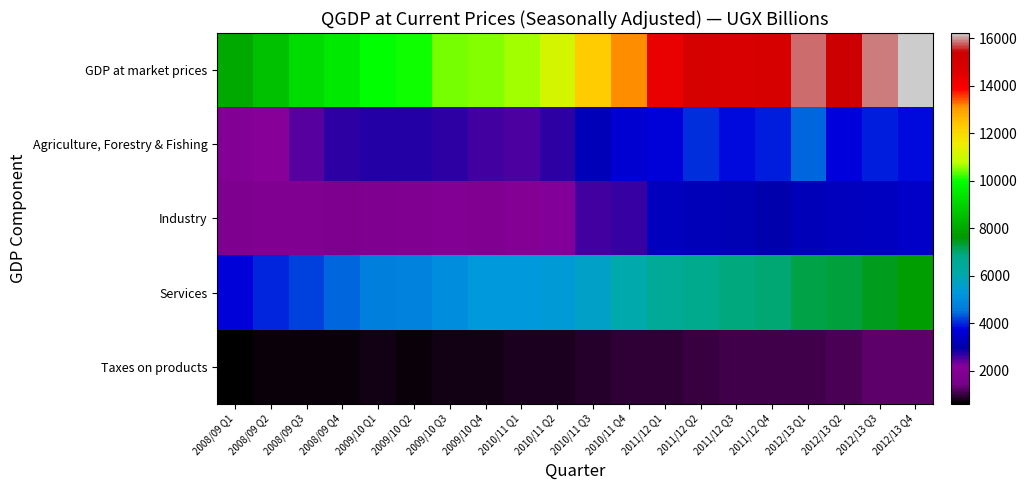

Reading left to right, transcribe all the data shown in this chart.

GDP at market prices: 2008/09 Q1=7998.3	2008/09 Q2=8568.3	2008/09 Q3=9148.3	2008/09 Q4=9461.6	2009/10 Q1=9994.9	2009/10 Q2=10042.5	2009/10 Q3=10457.5	2009/10 Q4=10491.7	2010/11 Q1=10639.8	2010/11 Q2=11149.7	2010/11 Q3=12264.4	2010/11 Q4=13151.6	2011/12 Q1=14378.3	2011/12 Q2=14996.1	2011/12 Q3=14869.4	2011/12 Q4=14895.1	2012/13 Q1=15838.2	2012/13 Q2=15400.0	2012/13 Q3=15905.8	2012/13 Q4=16224.6
Agriculture, Forestry & Fishing: 2008/09 Q1=1975.3	2008/09 Q2=2123.4	2008/09 Q3=2452.4	2008/09 Q4=2705.5	2009/10 Q1=2749.8	2009/10 Q2=2740.8	2009/10 Q3=2716.5	2009/10 Q4=2567.8	2010/11 Q1=2517.1	2010/11 Q2=2724.7	2010/11 Q3=3204.9	2010/11 Q4=3576.4	2011/12 Q1=3678.5	2011/12 Q2=4038.9	2011/12 Q3=3794.9	2011/12 Q4=3902.3	2012/13 Q1=4389.5	2012/13 Q2=3767.2	2012/13 Q3=3933.3	2012/13 Q4=3797.5
Industry: 2008/09 Q1=1721.9	2008/09 Q2=1828.3	2008/09 Q3=1850.4	2008/09 Q4=1677.9	2009/10 Q1=1791.7	2009/10 Q2=1839.4	2009/10 Q3=1954.2	2009/10 Q4=1835.6	2010/11 Q1=2015.2	2010/11 Q2=2242.1	2010/11 Q3=2564.0	2010/11 Q4=2620.9	2011/12 Q1=3256.2	2011/12 Q2=3217.5	2011/12 Q3=3133.4	2011/12 Q4=2988.8	2012/13 Q1=3168.1	2012/13 Q2=3275.9	2012/13 Q3=3287.4	2012/13 Q4=3411.5
Services: 2008/09 Q1=3706.3	2008/09 Q2=3958.7	2008/09 Q3=4158.7	2008/09 Q4=4410.8	2009/10 Q1=4733.5	2009/10 Q2=4760.5	2009/10 Q3=5046.1	2009/10 Q4=5321.2	2010/11 Q1=5302.7	2010/11 Q2=5363.7	2010/11 Q3=5638.7	2010/11 Q4=6050.1	2011/12 Q1=6482.6	2011/12 Q2=6757.0	2011/12 Q3=6896.5	2011/12 Q4=6959.1	2012/13 Q1=7229.5	2012/13 Q2=7269.6	2012/13 Q3=7475.2	2012/13 Q4=7795.3
Taxes on products: 2008/09 Q1=594.9	2008/09 Q2=657.8	2008/09 Q3=686.8	2008/09 Q4=667.5	2009/10 Q1=719.9	2009/10 Q2=701.8	2009/10 Q3=740.7	2009/10 Q4=767.2	2010/11 Q1=804.8	2010/11 Q2=819.1	2010/11 Q3=856.8	2010/11 Q4=904.2	2011/12 Q1=961.0	2011/12 Q2=982.7	2011/12 Q3=1044.6	2011/12 Q4=1044.8	2012/13 Q1=1051.1	2012/13 Q2=1087.3	2012/13 Q3=1209.9	2012/13 Q4=1220.3